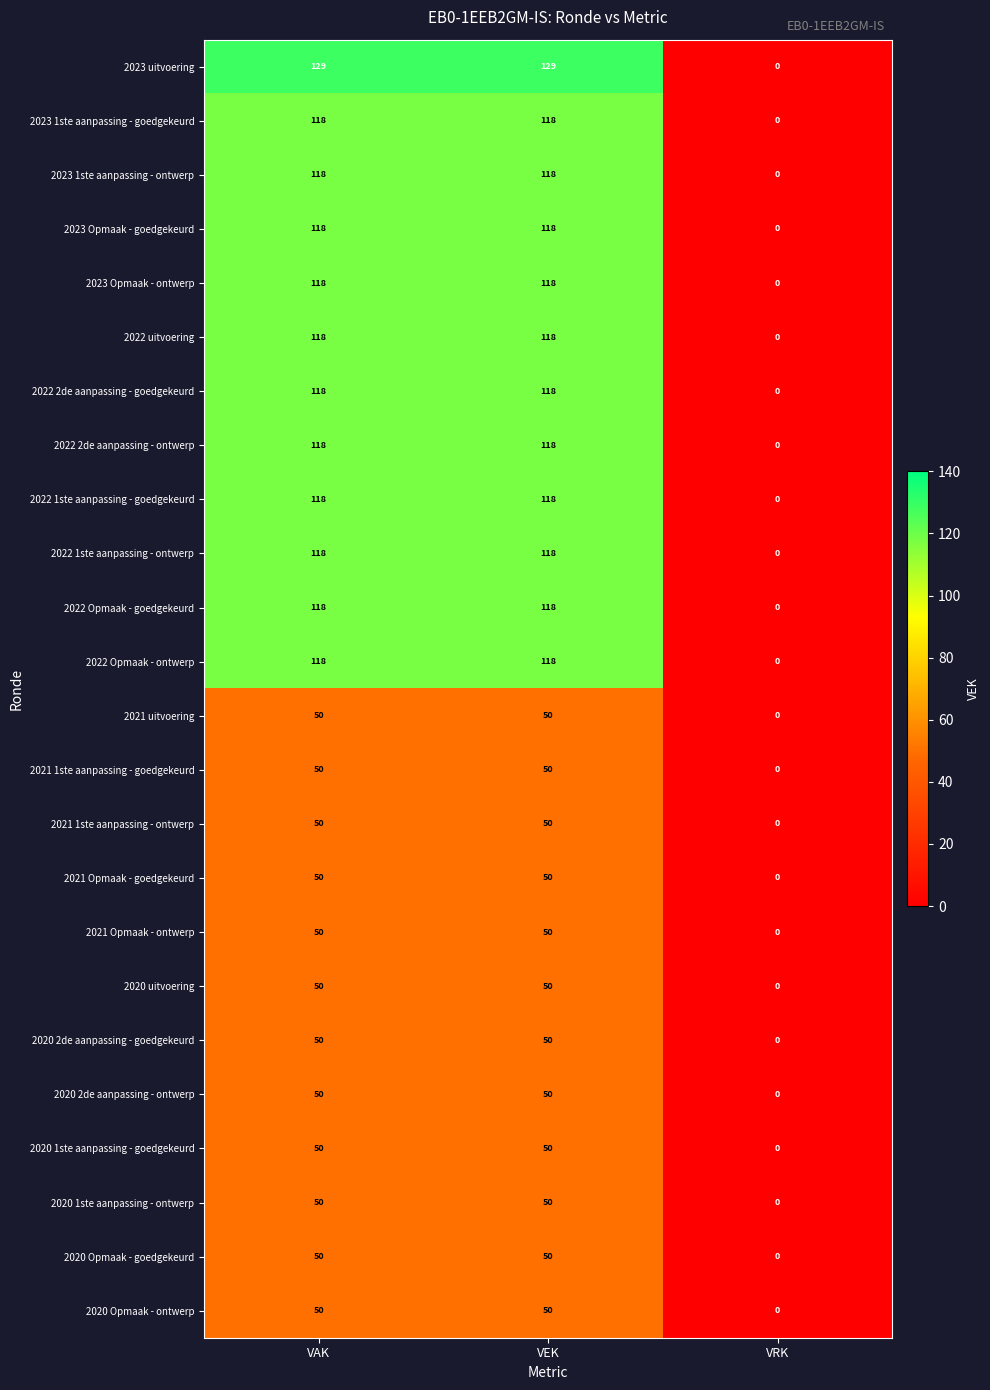

Which series has the largest total across all categories?

2023 uitvoering